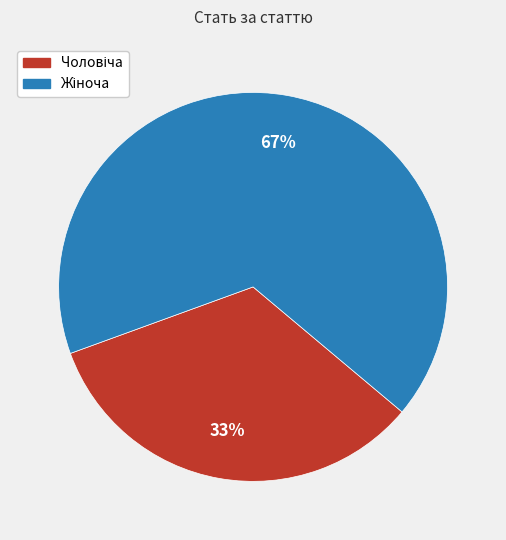

To the nearest percent, what is the average slice percentage?

50%